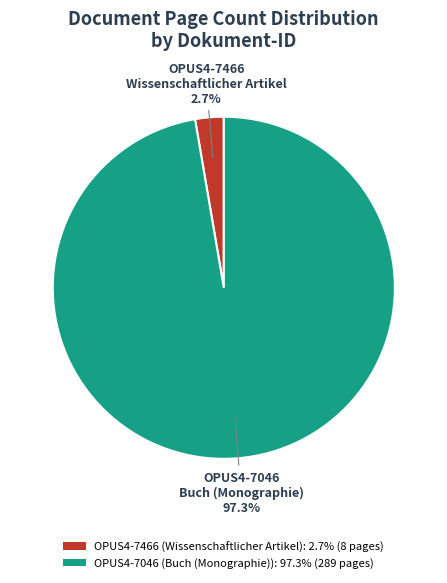

True or false: OPUS4-7466 accounts for 11% of the total.

False